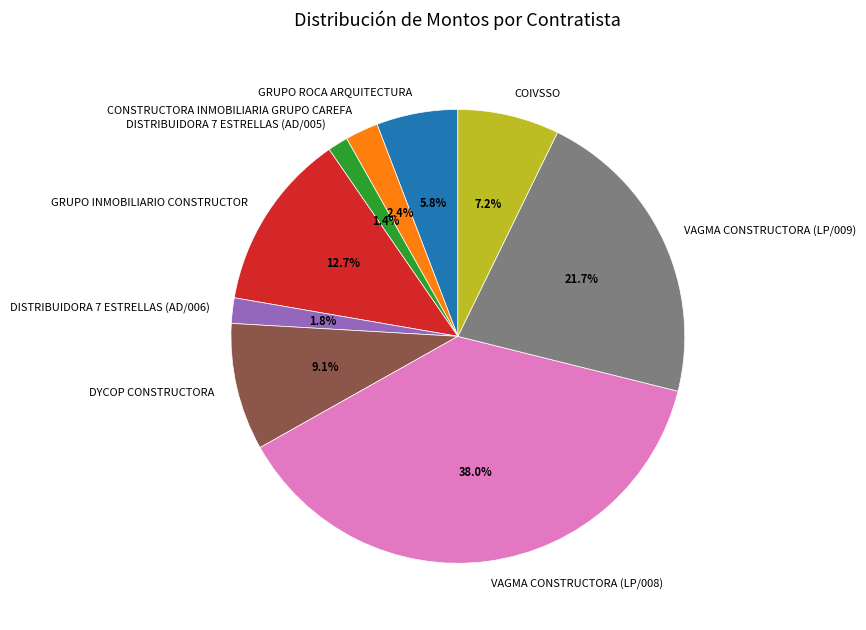

To the nearest percent, what portion does CONSTRUCTORA INMOBILIARIA GRUPO CAREFA represent?

2%